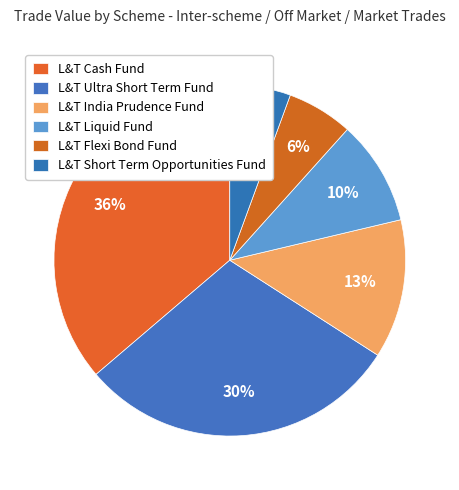

What is the largest slice in the pie chart?

L&T Cash Fund